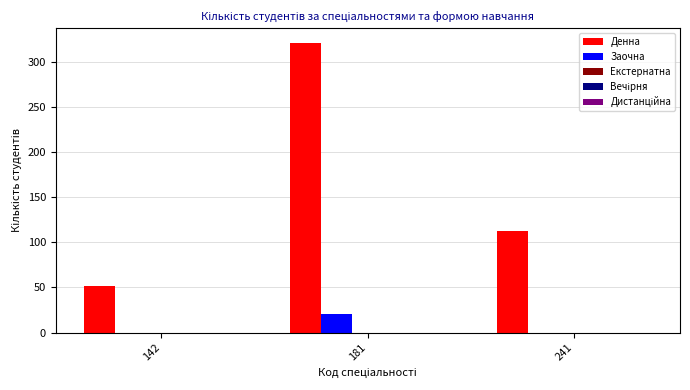

Which label corresponds to the largest value in the chart?

181